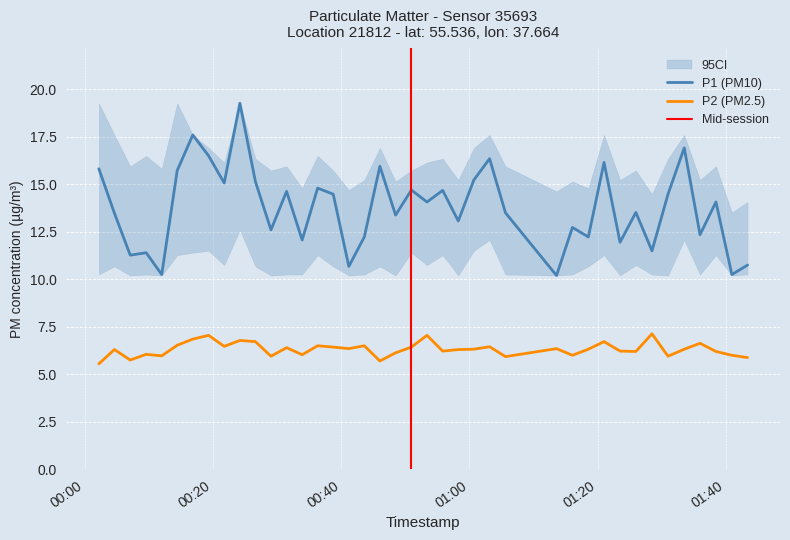

What is the highest value of the P1 (PM10) series?

19.3